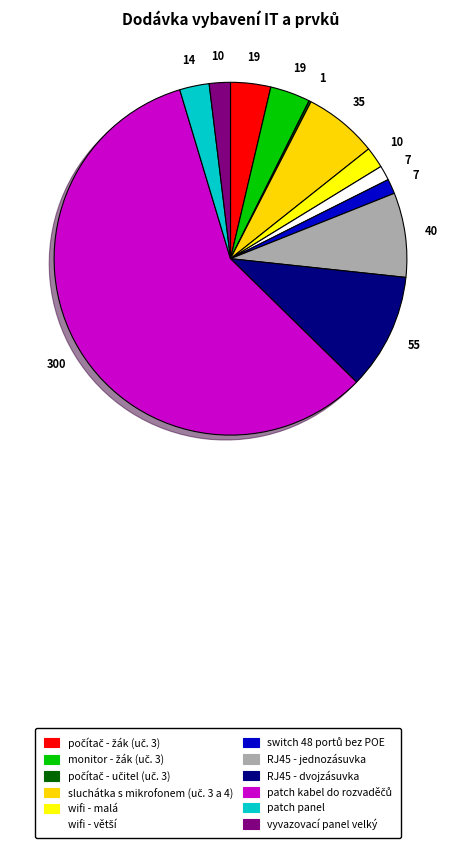

Does any single category account for the majority?

Yes